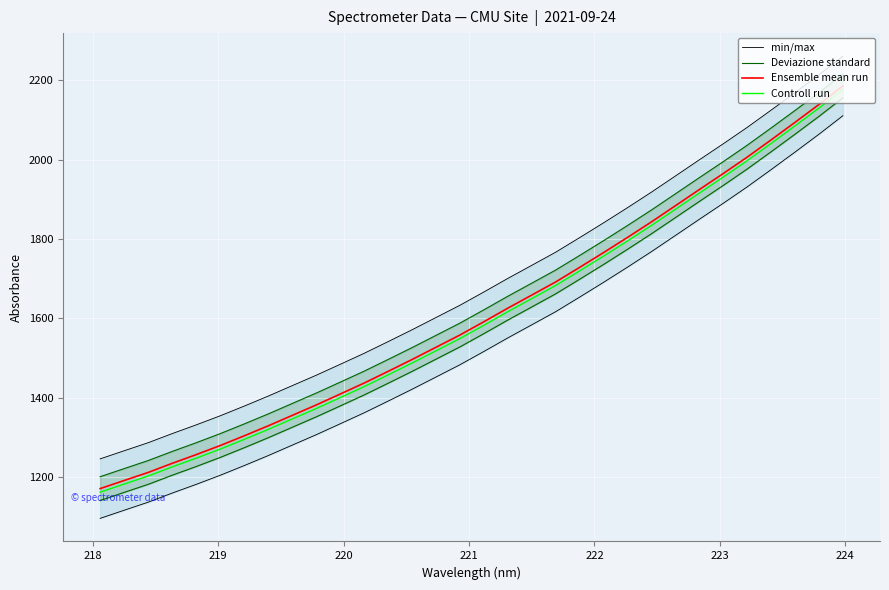

What is the lowest value of the Controll run series?

1161.4